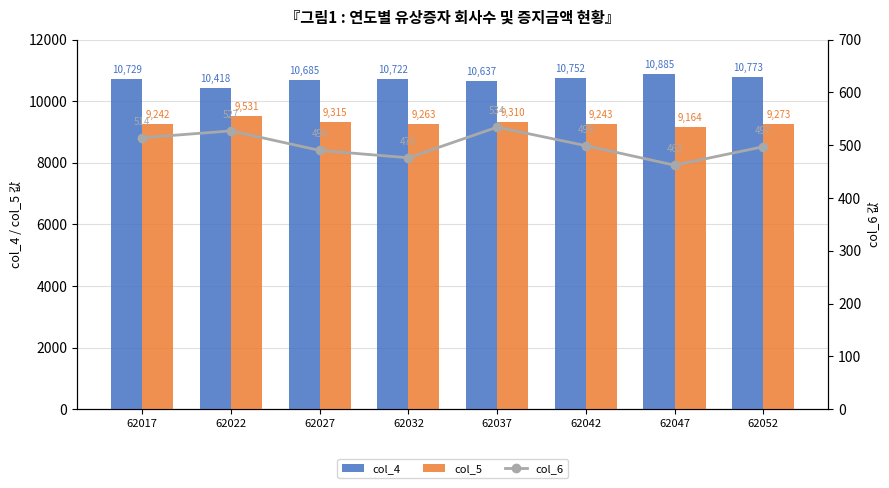

What is the value of the col_4 bar at the 3rd from the left?

10685